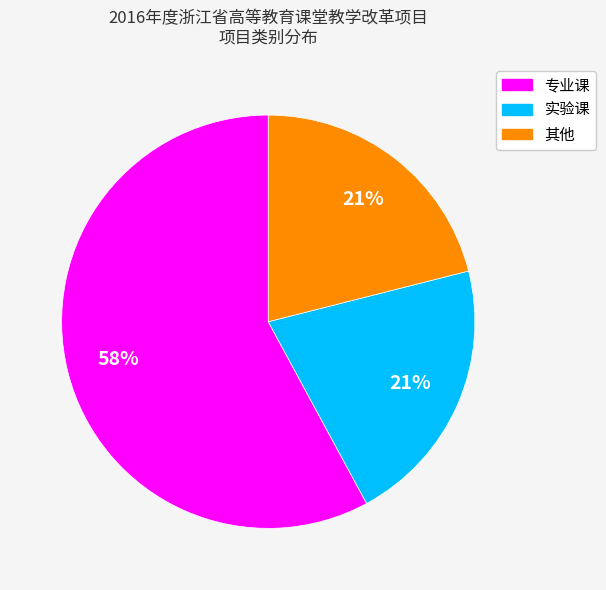

Does any single category account for the majority?

Yes